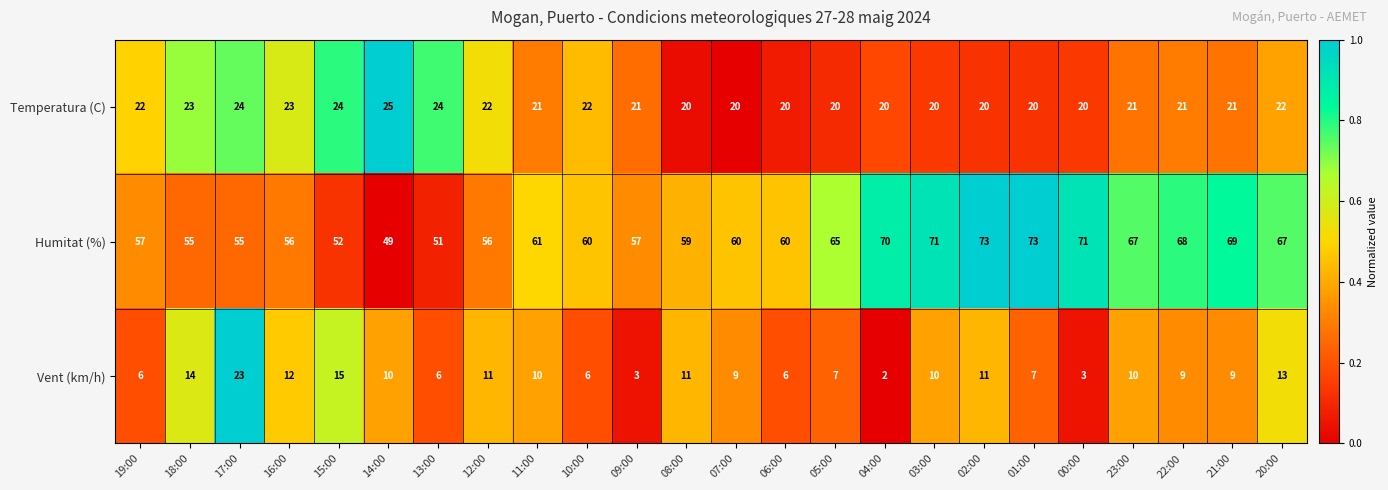

Between 03:00 and 21:00, which series saw the biggest shift?

Humitat (%)